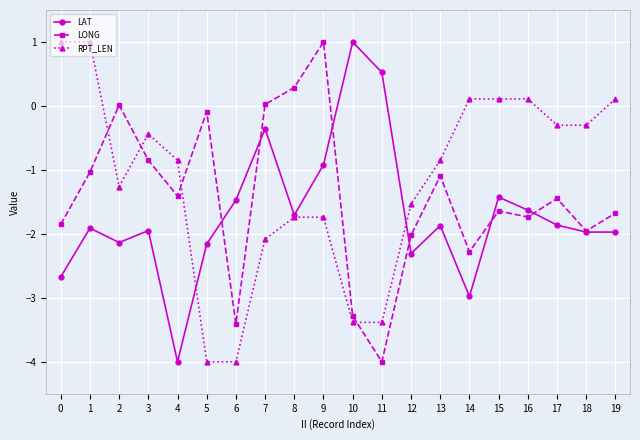

Between 5 and 17, which series saw the biggest shift?

RPT_LEN